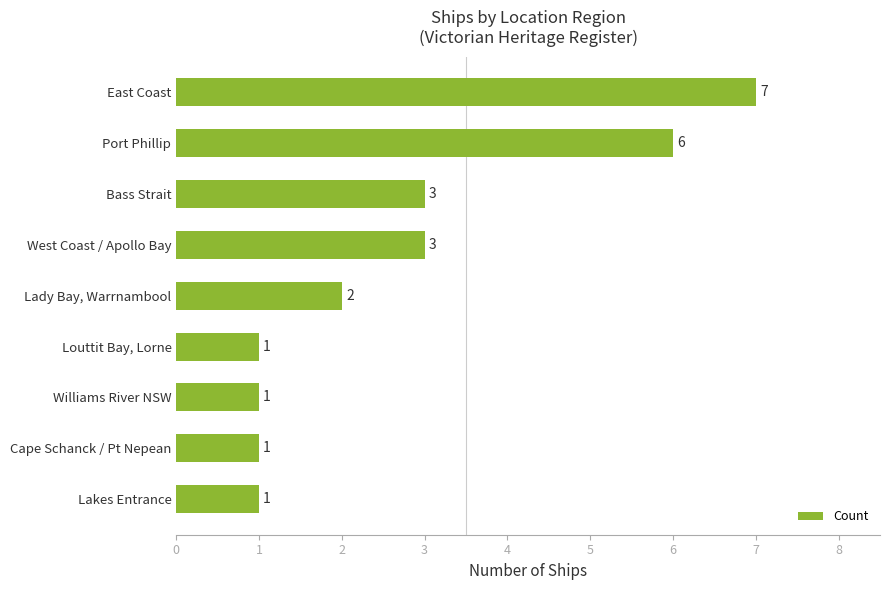

Read the value at Port Phillip.

6